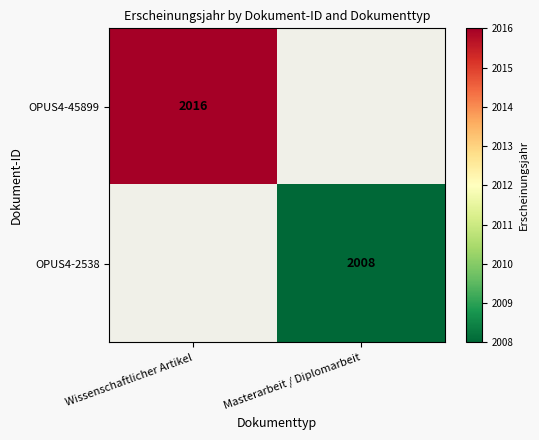

The OPUS4-2538 series shows 2008 at Masterarbeit / Diplomarbeit. True or false?

True